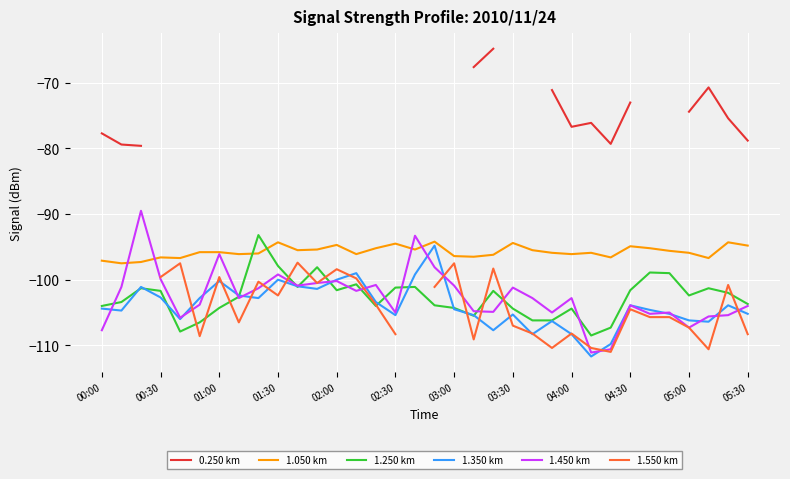

True or false: 1.450 km has a value of -104.0 at 05:30.

True